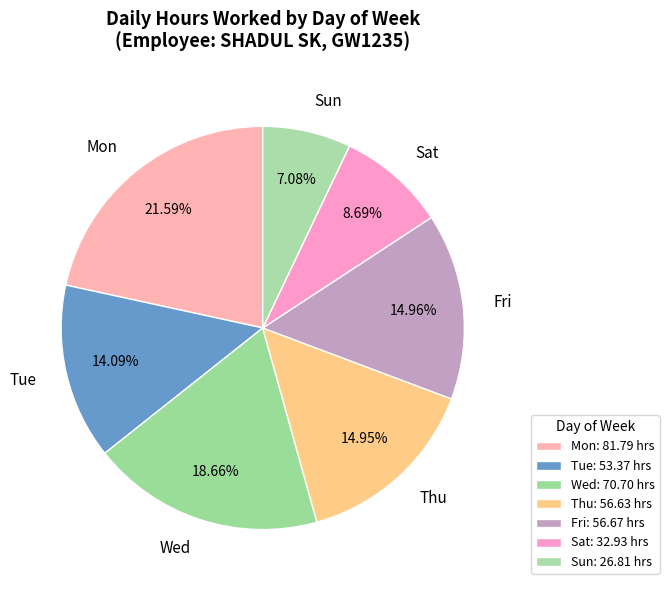

To the nearest percent, what is the difference between the largest and smallest slice percentages?

15%